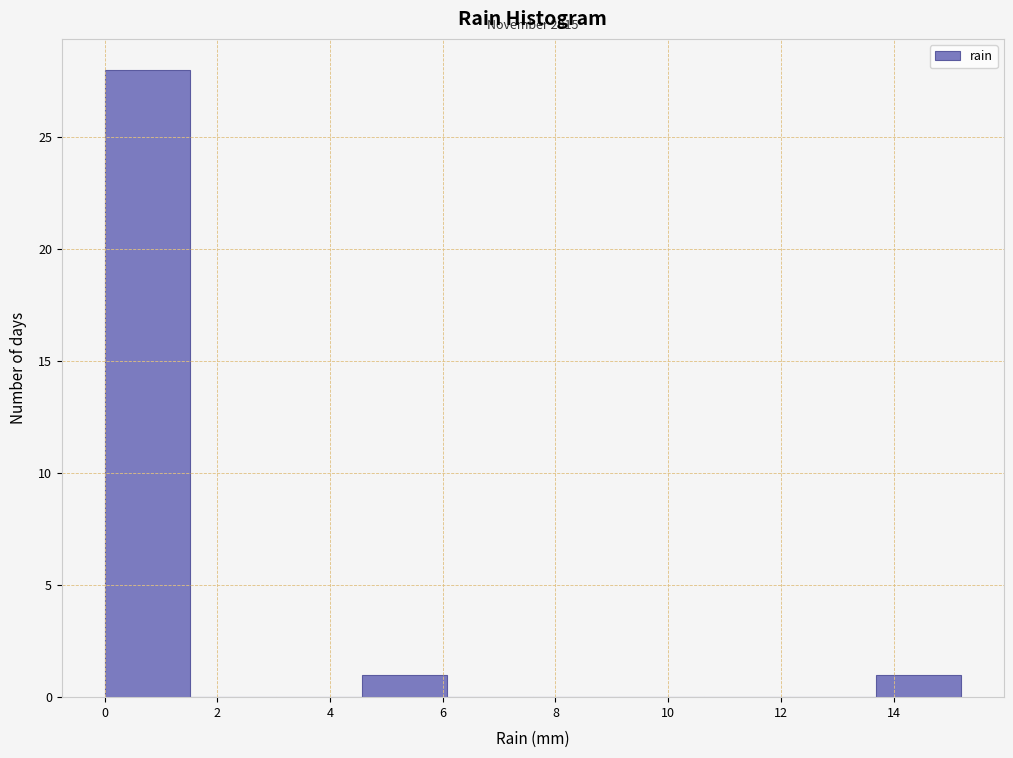

Over which range of the x-axis is the bar tallest?

0.00 to 1.52